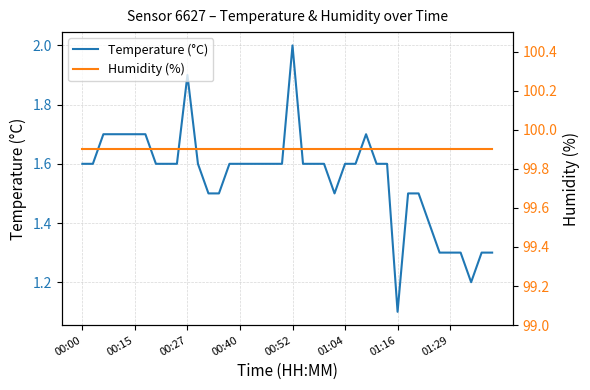

Where is Temperature (°C) nearest to the value 1?

01:16